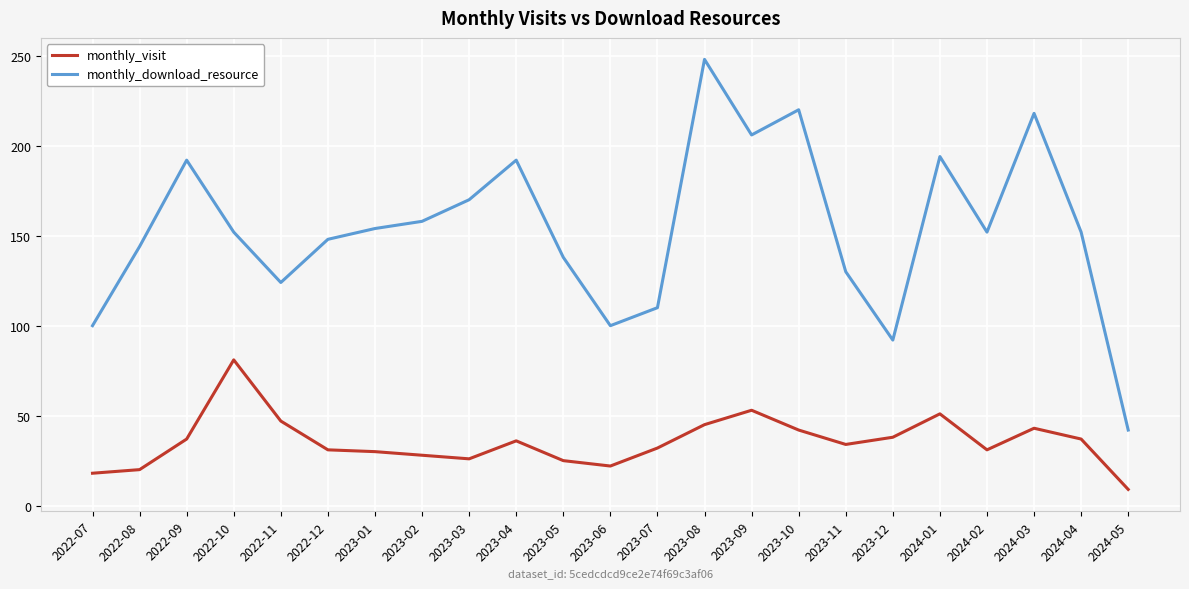

What position from the left is 2023-10?

16